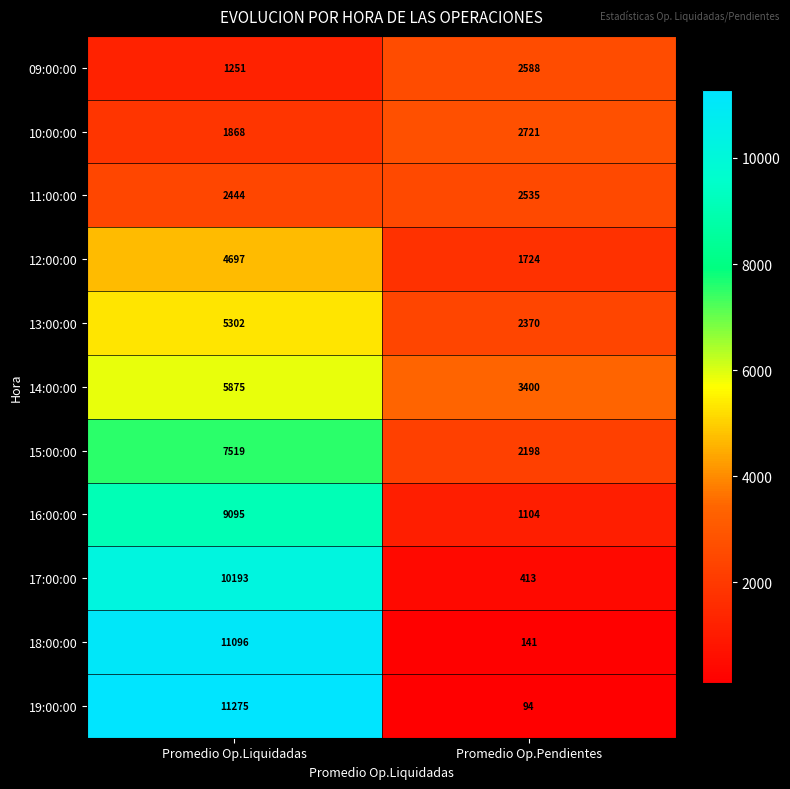

What is the difference between the highest and lowest values at Promedio Op.Pendientes?

3306